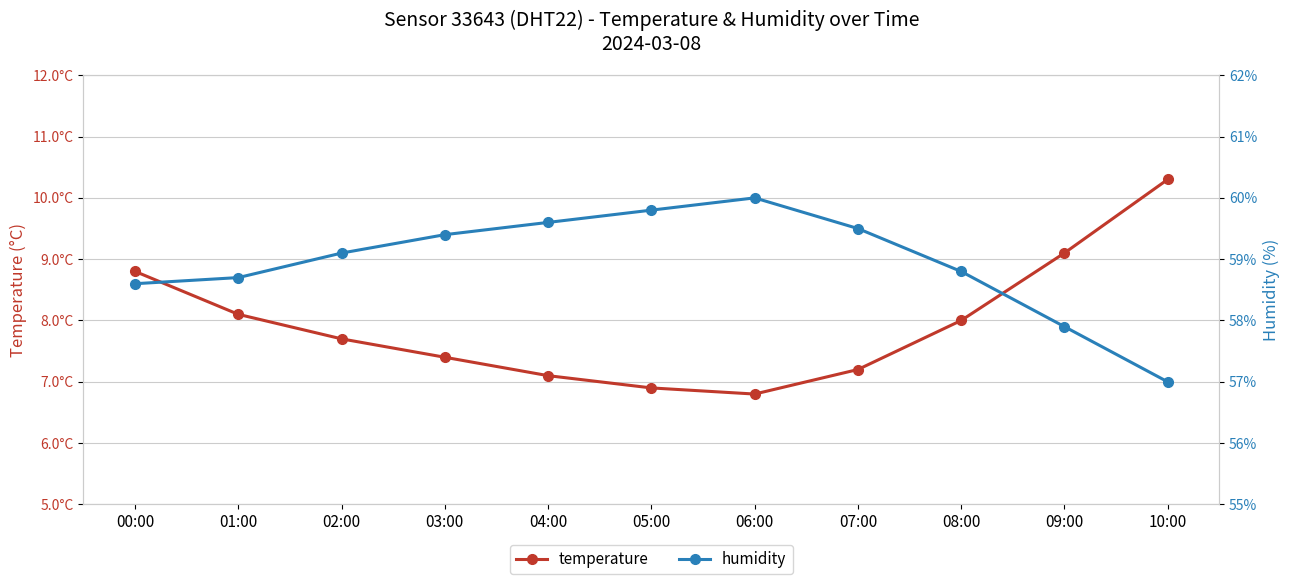

The humidity series shows 22.7 at 01:00. True or false?

False